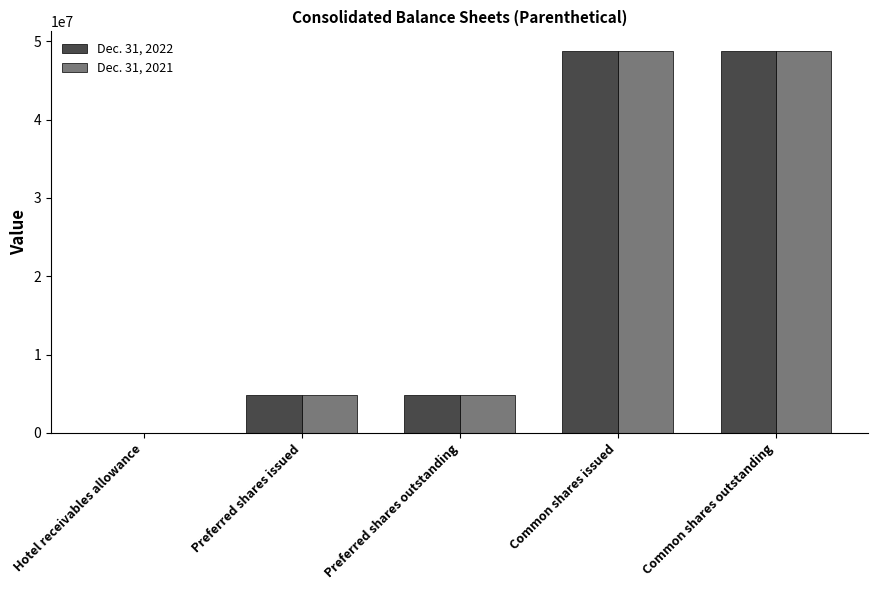

True or false: Dec. 31, 2022 has a value of 7209384 at Preferred shares outstanding.

False